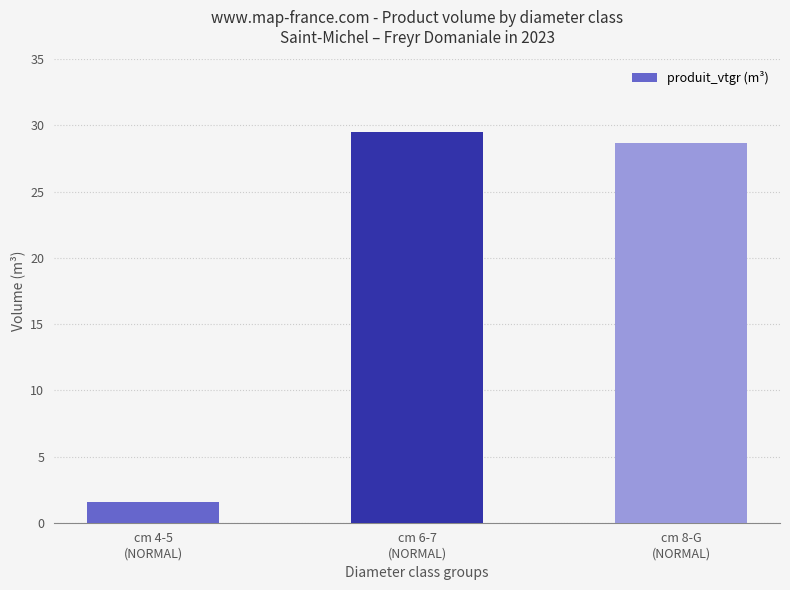

What is the greatest value displayed?

29.5